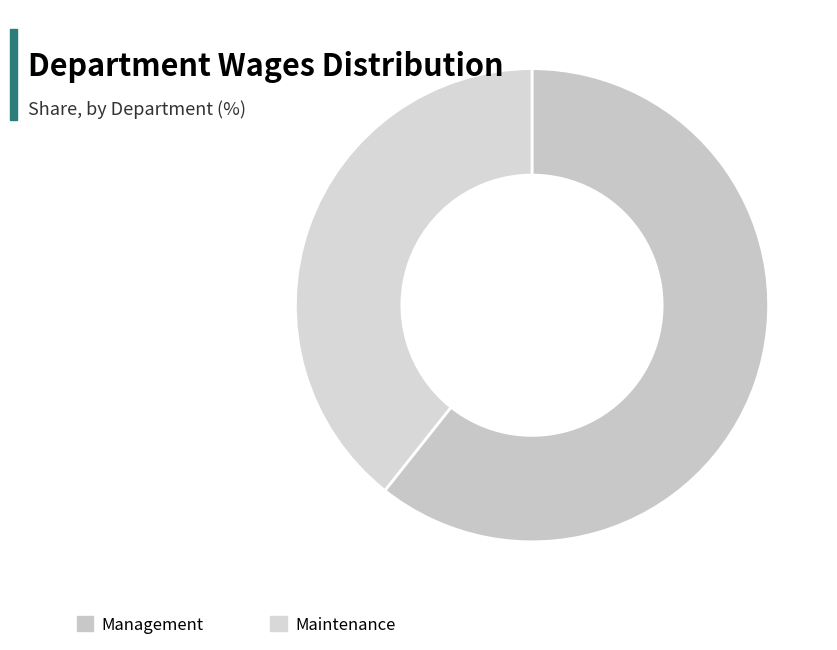

What percentage is the Maintenance slice, to the nearest percent?

39%